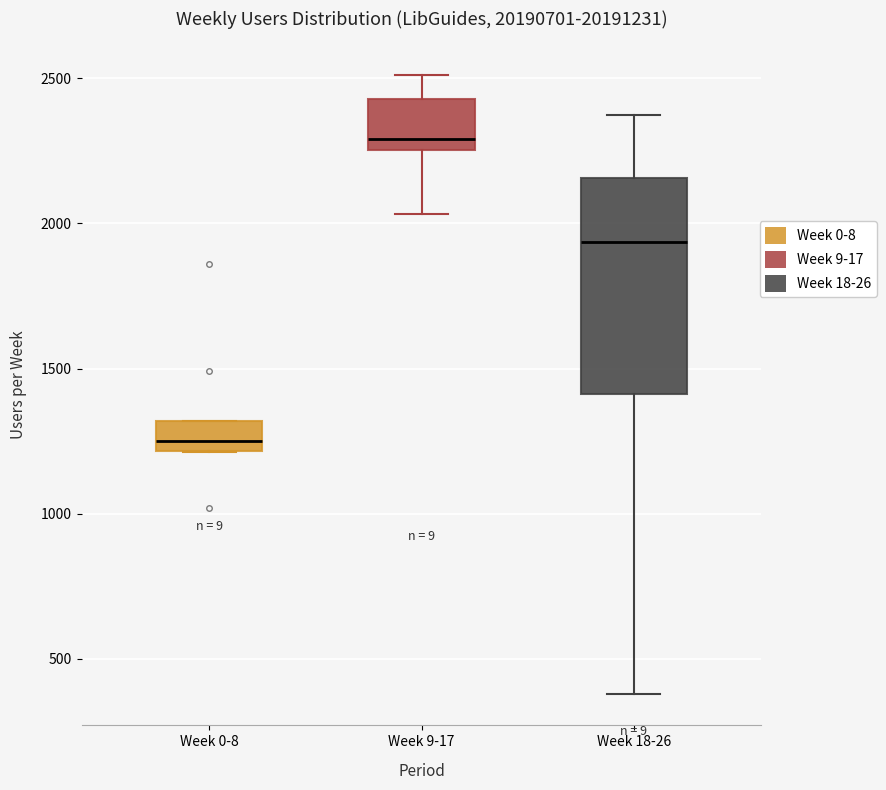

Where is the upper edge of the box for Week 0-8 on the y-axis? The values are not printed on the chart, so give them approximately, as read against the axis.

1300